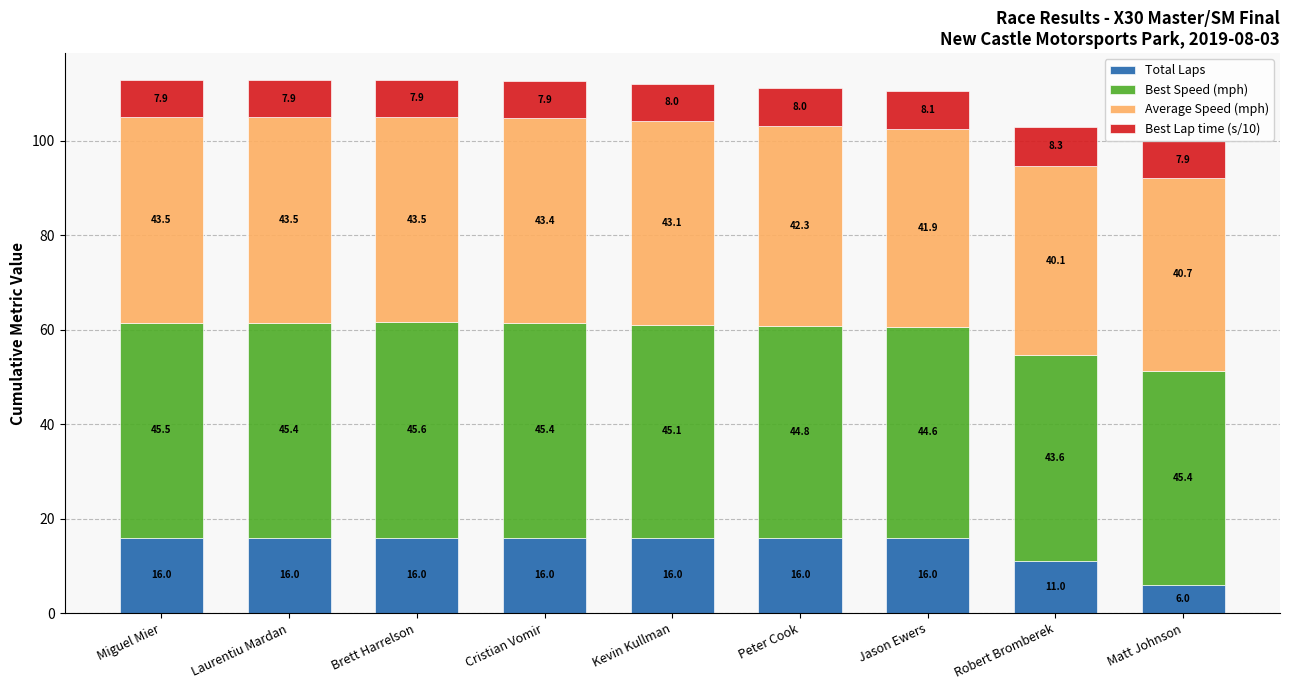

Does the chart contain any negative values?

No